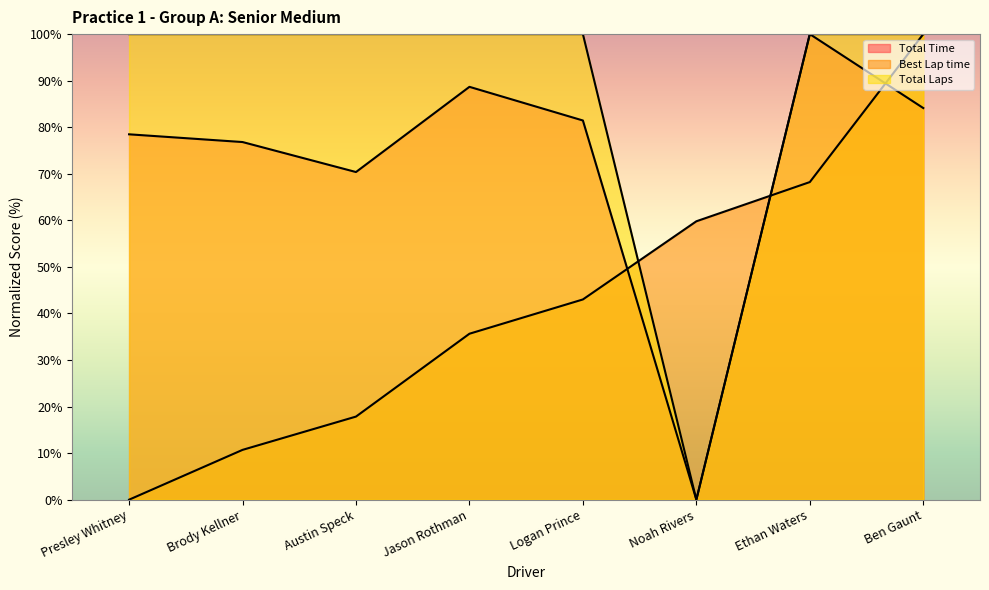

What is the difference between the second highest and second lowest values in the Total Time series?

18.3